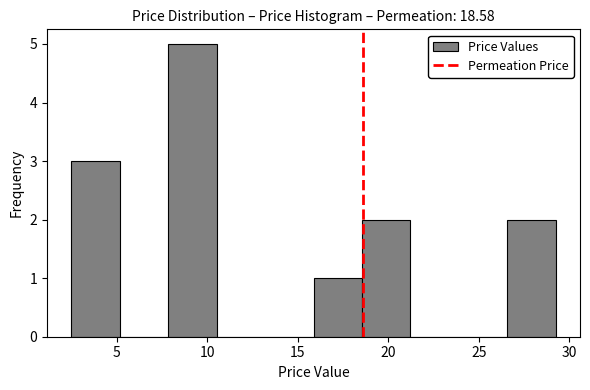

What is the height of the bar covering 26.5 to 29.5 on the x-axis? Neither the bar edges nor the heights are printed on the chart, so give them approximately, as read against the axes.

2